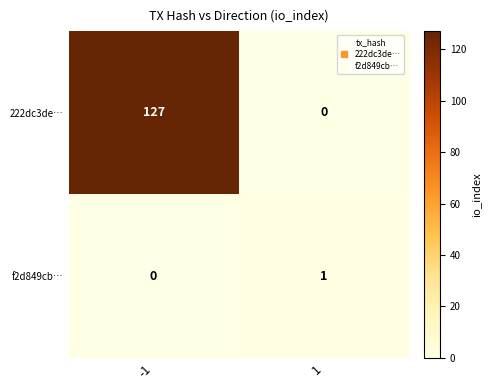

What is the total value across all series at 1?

1